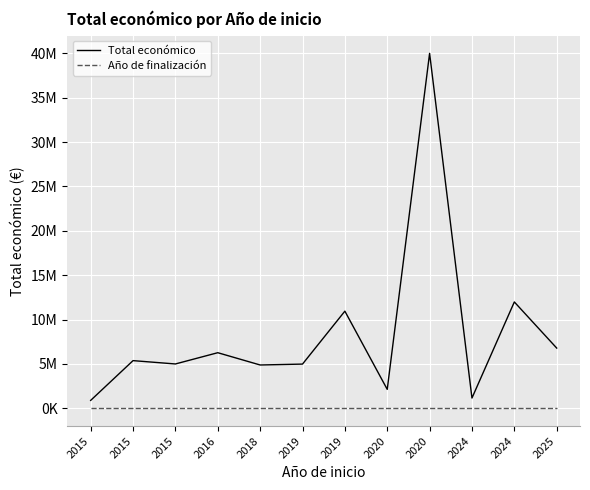

Does the chart display data point markers on the line(s)?

No